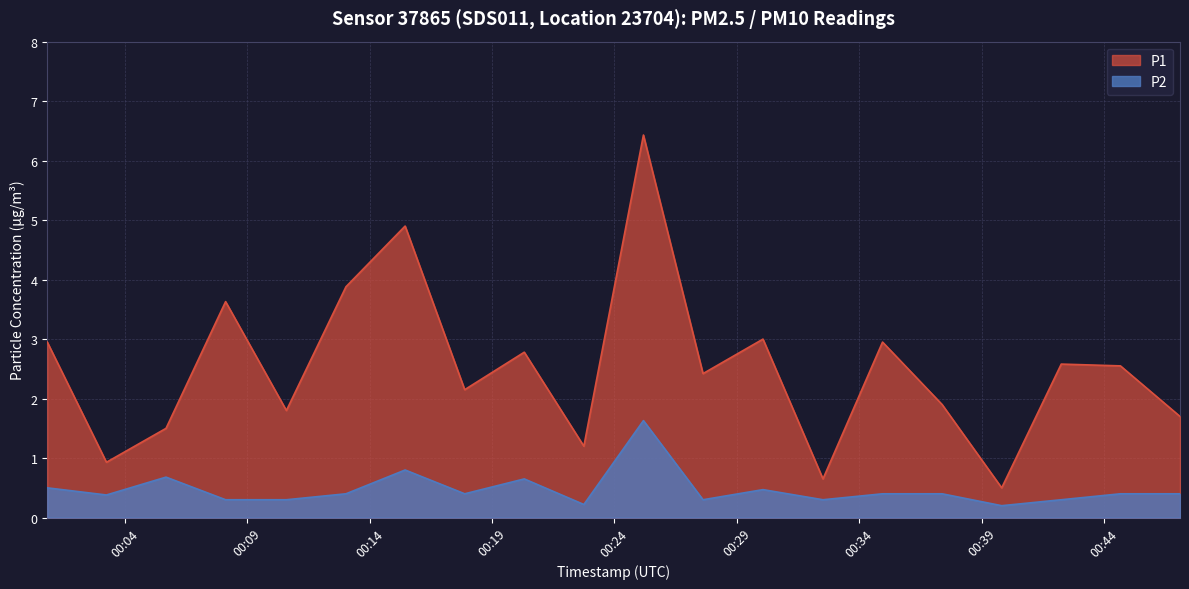

What is the difference between the highest and lowest values at 2024-02-23T00:39:49?

0.3